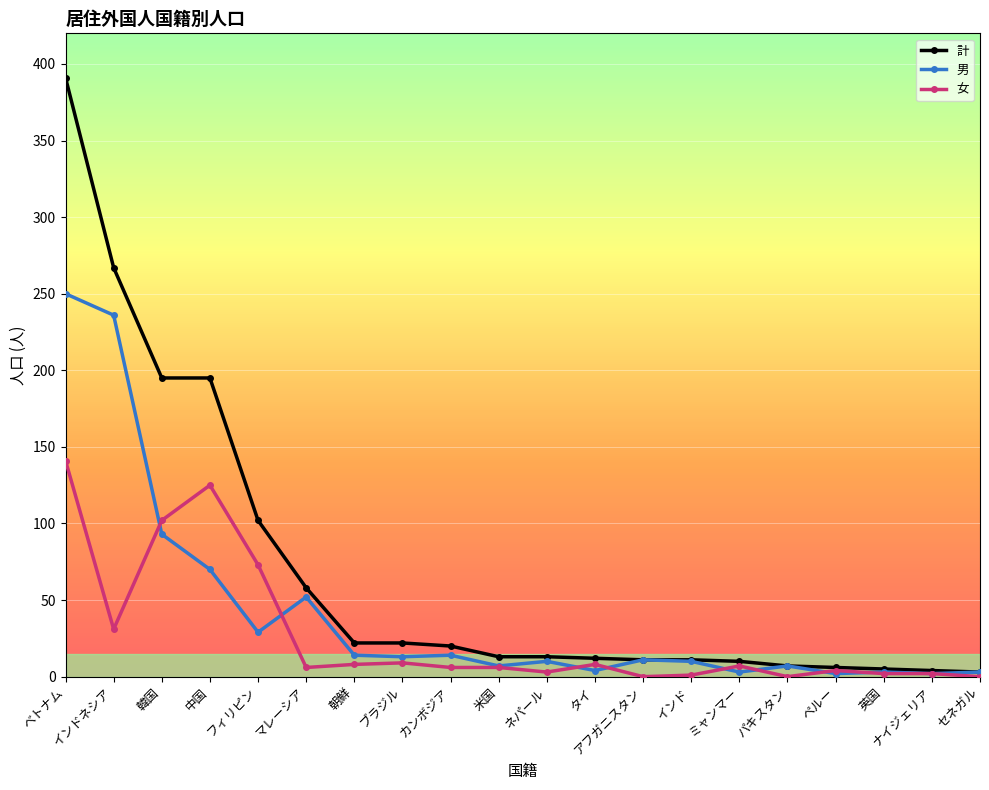

Where is the first local maximum for 女?

中国